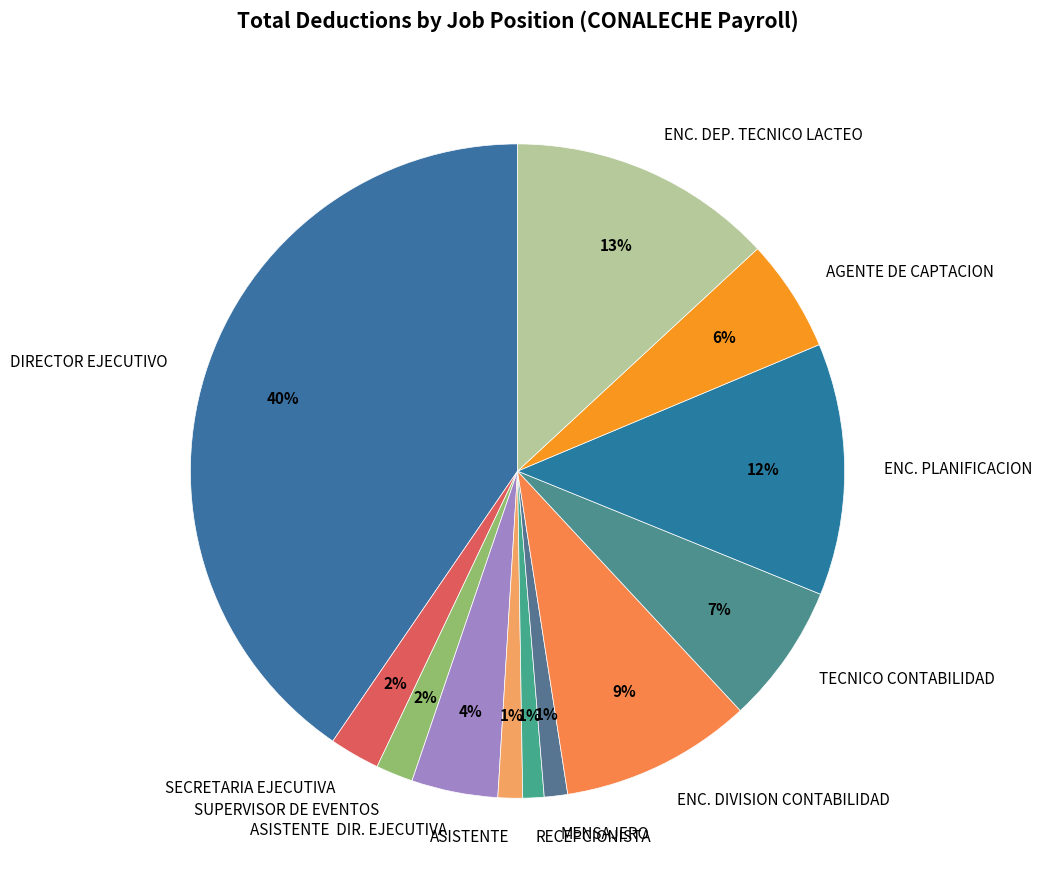

To the nearest percent, what is the average slice percentage?

8%